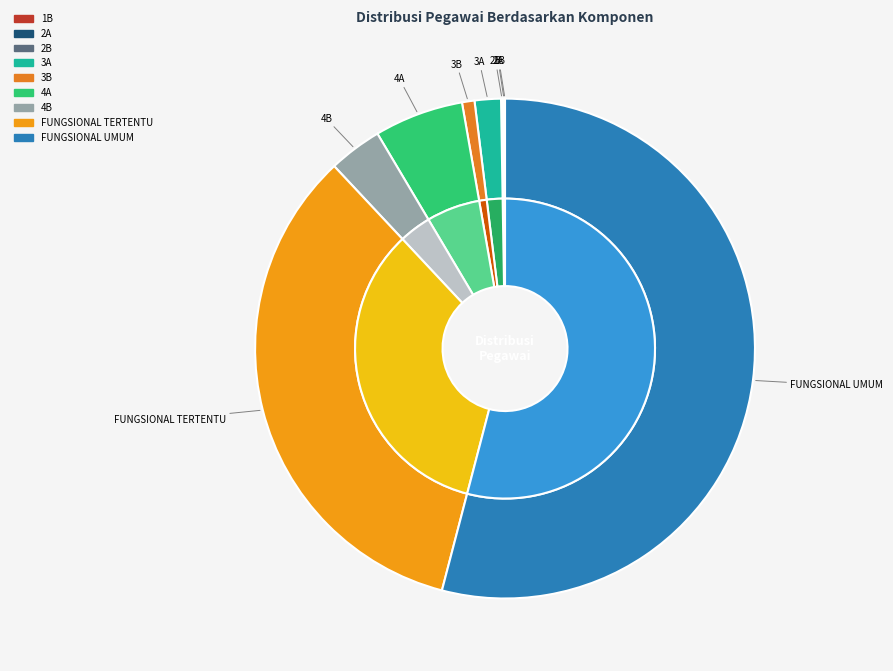

What percentage is the 3A slice, to the nearest percent?

2%